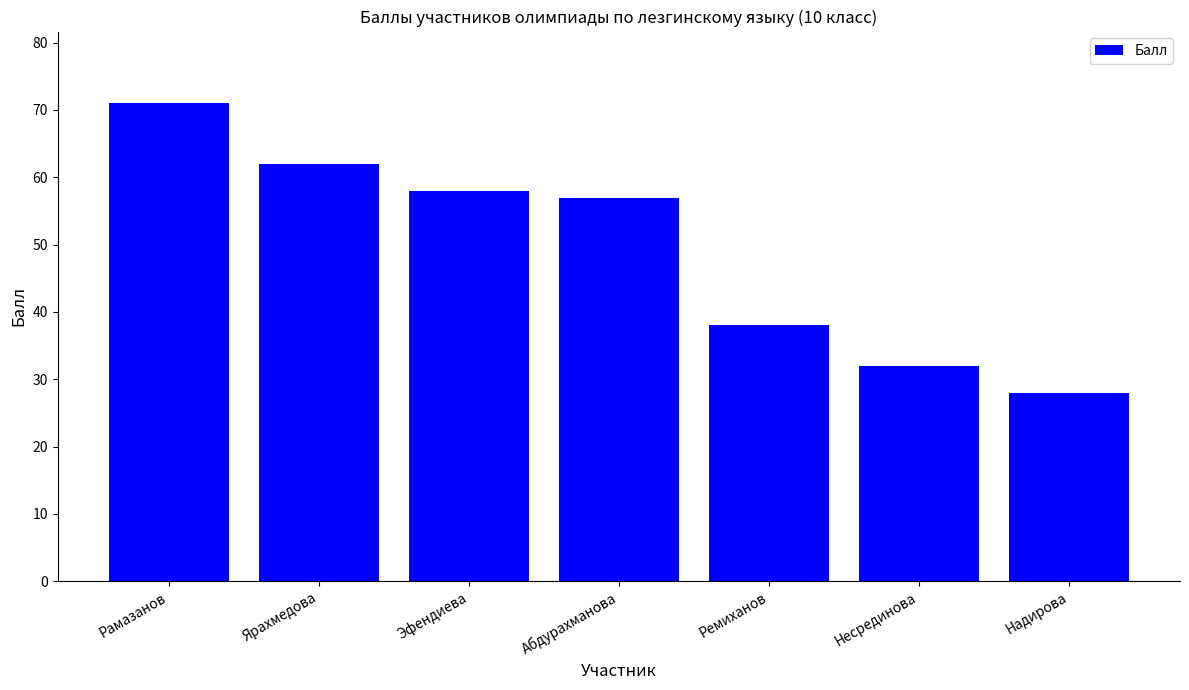

What is the change in value from Рамазанов to Несрединова?

-39